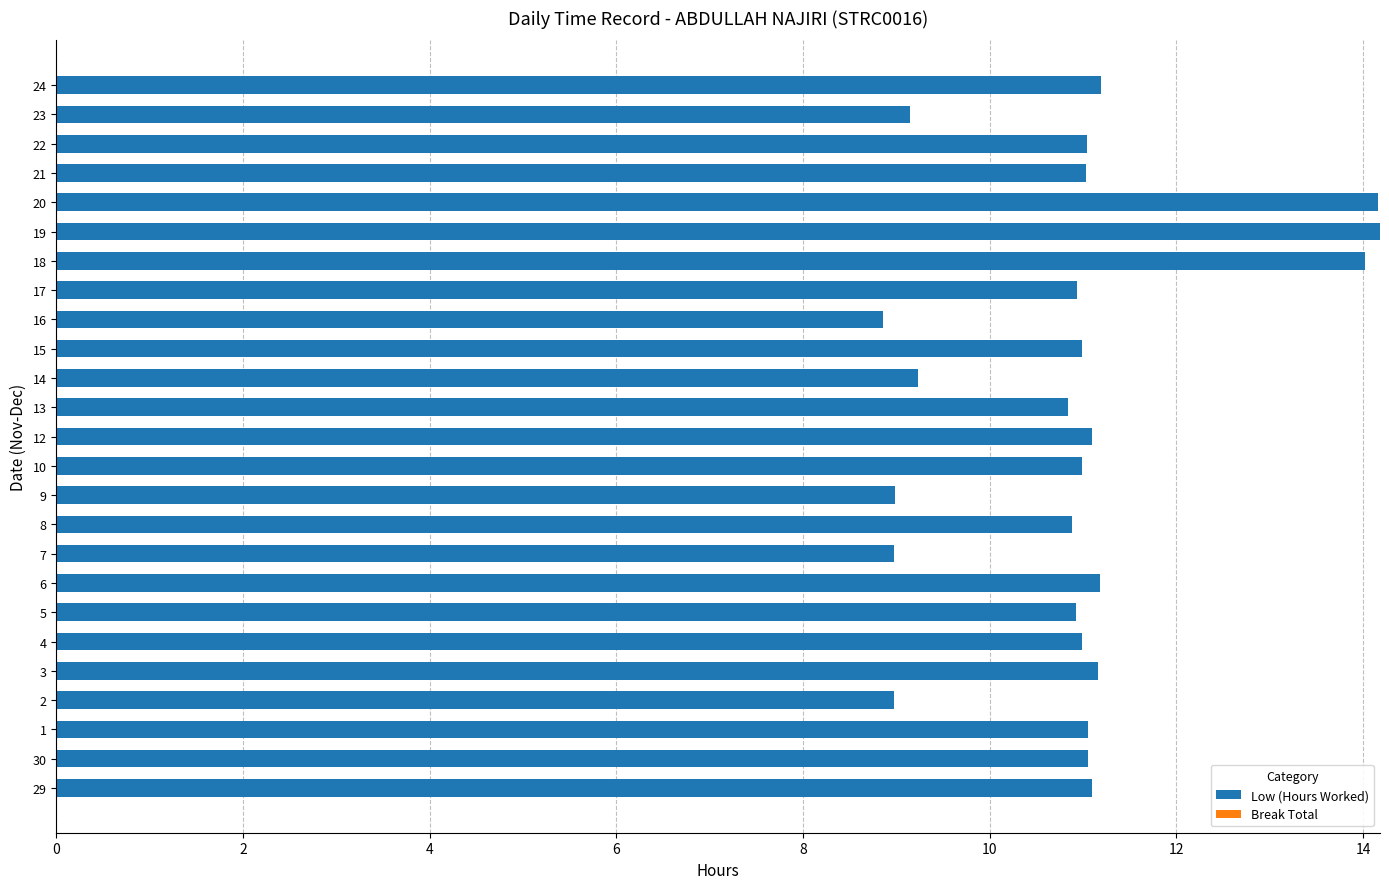

What is the ratio of the value at 16 to the value at 1?

0.8